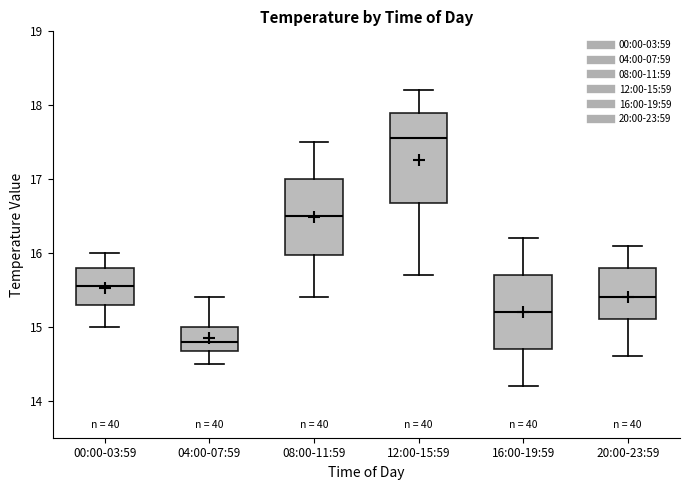

Comparing the boxes themselves (not the whiskers), which one is the tallest?

12:00-15:59